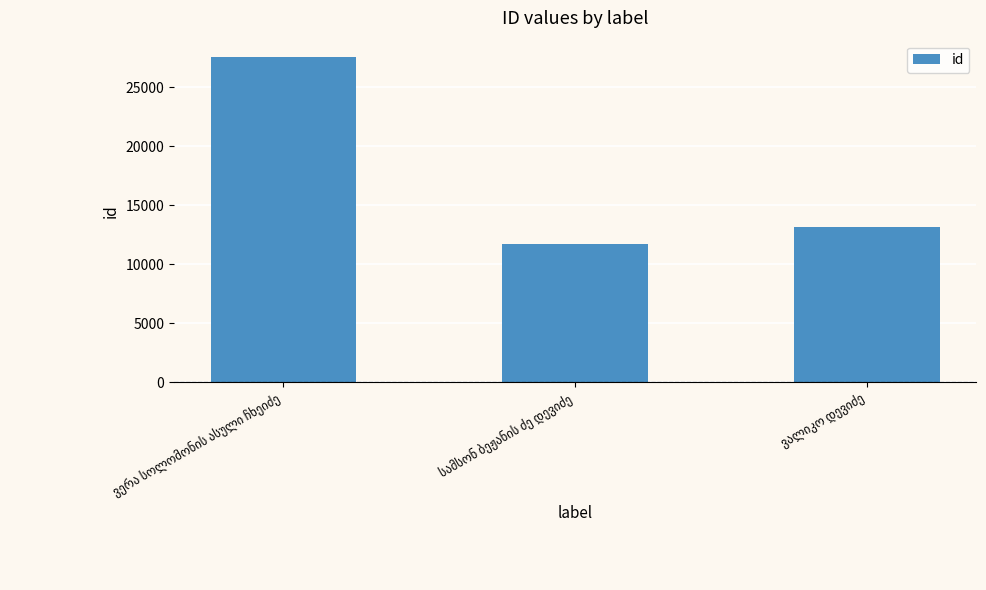

What is the greatest value displayed?

27576